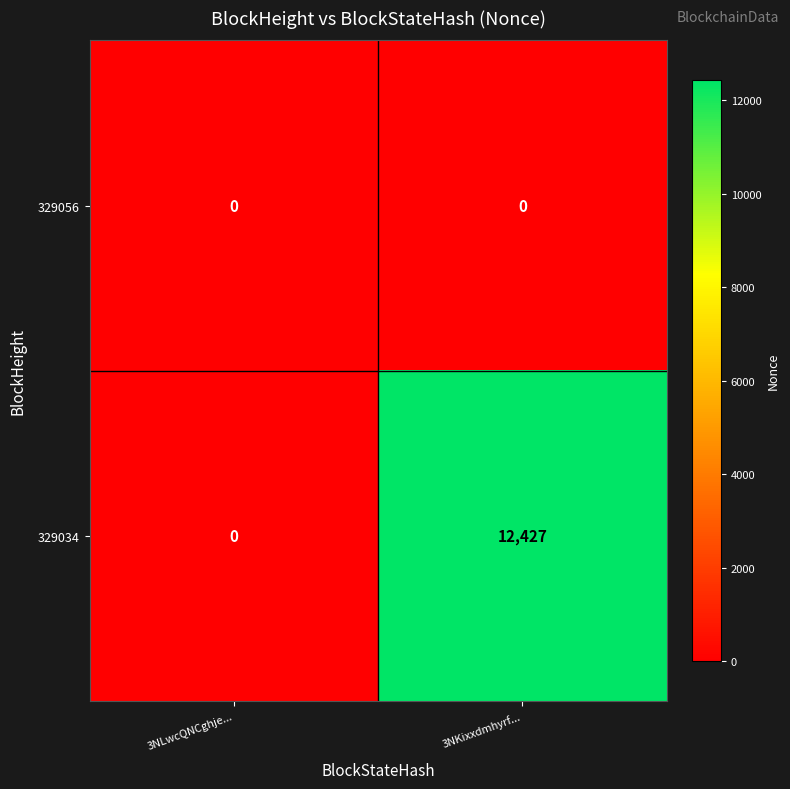

Where is 329034 nearest to the value 6213?

3NLwcQNCghje...